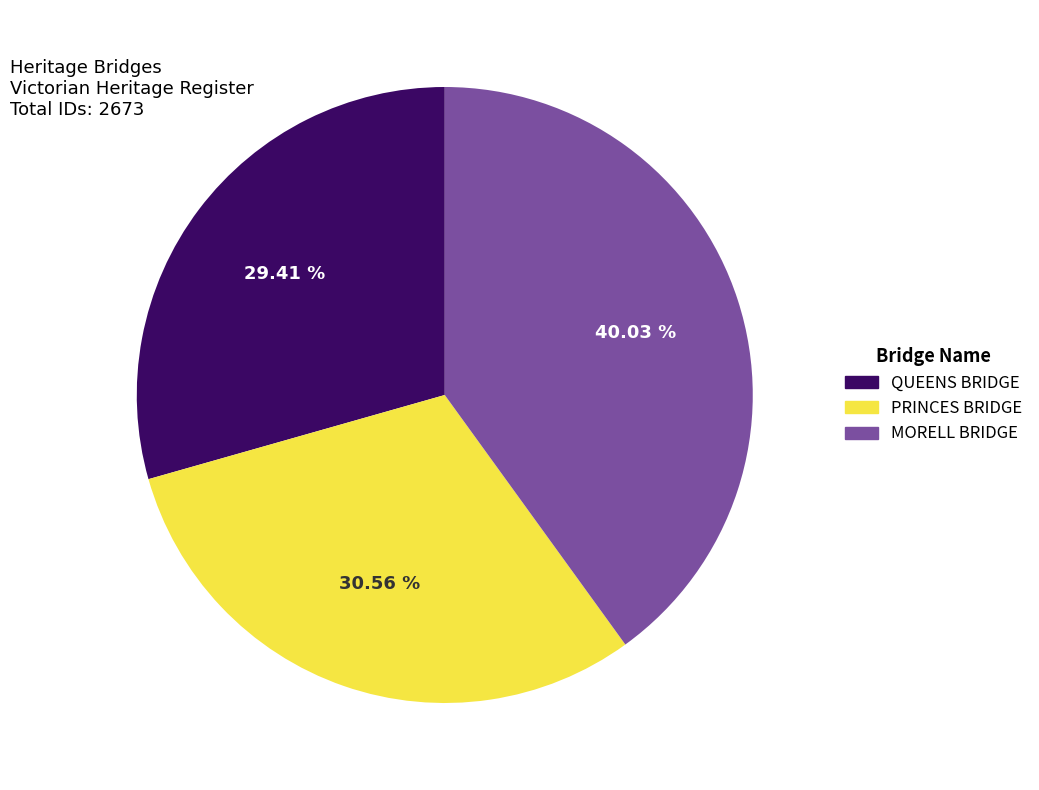

Is there any slice that represents more than half of the pie?

No